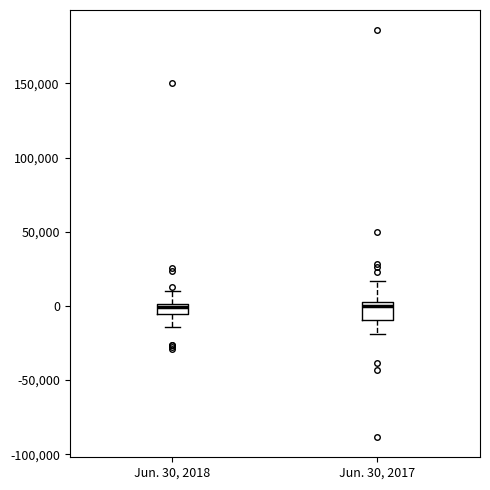

Comparing the boxes themselves (not the whiskers), which one is the tallest?

Jun. 30, 2017